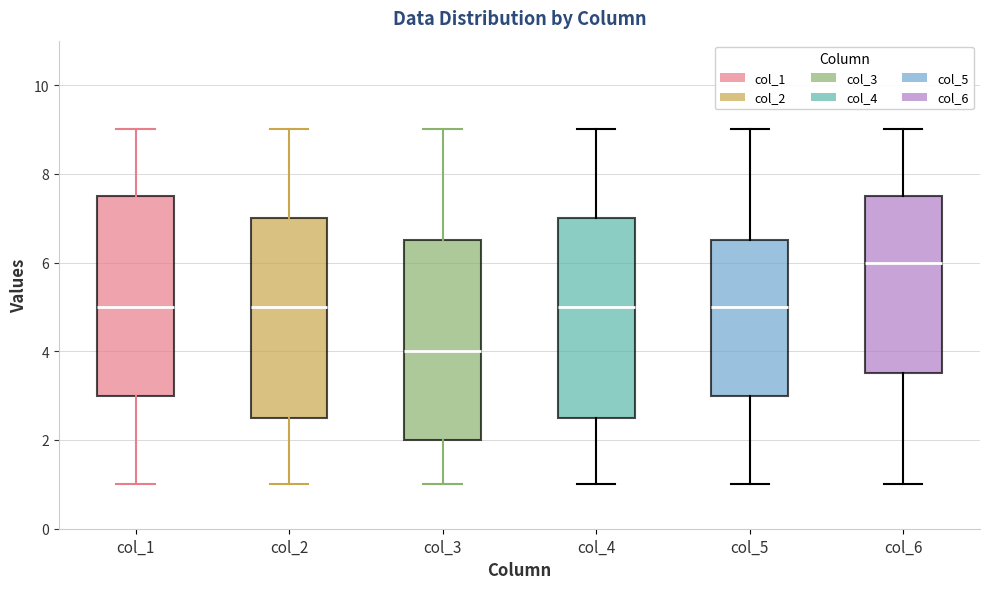

Reading left to right, read every box against the y-axis: the position of its median line, the range the box covers, and the ends of its whiskers. The values are not printed on the chart, so give them approximately, as read against the axis.

col_1: median 5.0, box 3.0 to 7.6, whiskers 1.0 to 9.0
col_2: median 5.0, box 2.6 to 7.0, whiskers 1.0 to 9.0
col_3: median 4.0, box 2.0 to 6.6, whiskers 1.0 to 9.0
col_4: median 5.0, box 2.6 to 7.0, whiskers 1.0 to 9.0
col_5: median 5.0, box 3.0 to 6.6, whiskers 1.0 to 9.0
col_6: median 6.0, box 3.6 to 7.6, whiskers 1.0 to 9.0